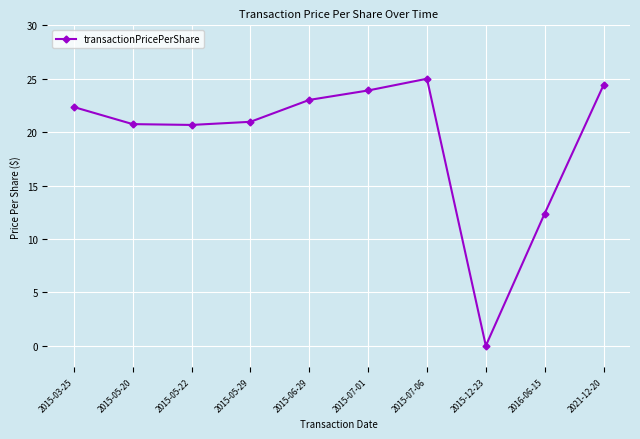

Between 2021-12-20 and 2015-12-23, which is larger?

2021-12-20